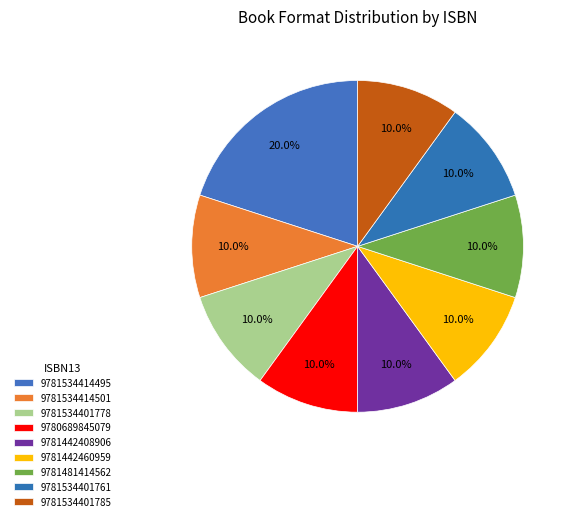

To the nearest percent, what percentage of the pie is 9781534401778?

10%